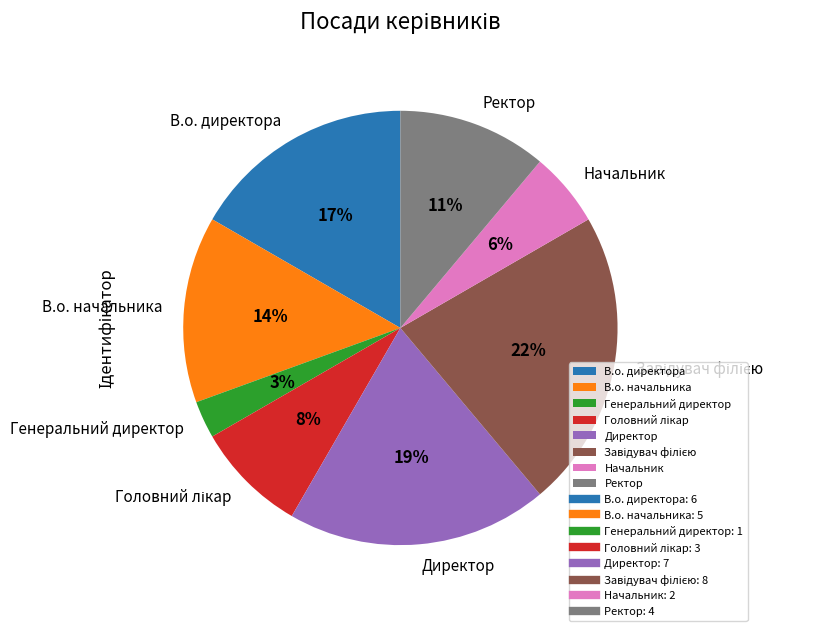

To the nearest percent, what is the average slice percentage?

12%